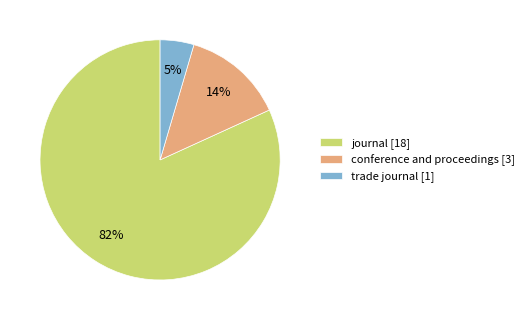

What percentage is the conference and proceedings [3] slice, to the nearest percent?

14%